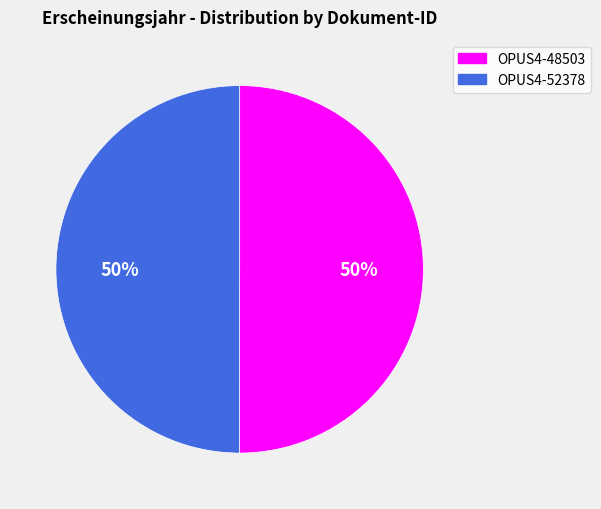

To the nearest percent, what is the combined percentage of OPUS4-48503 and OPUS4-52378?

100%